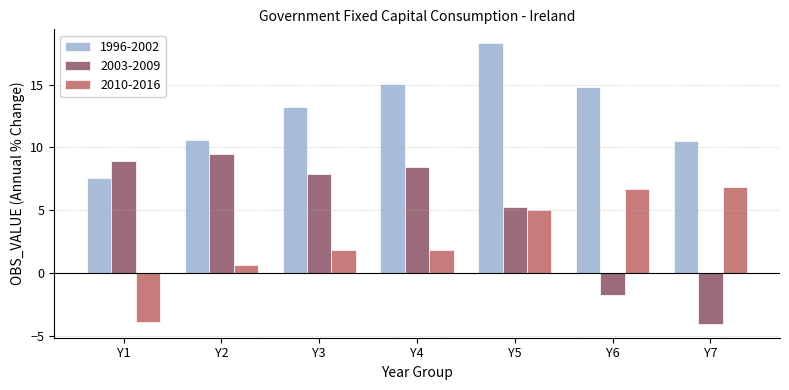

How many negative values does the 2003-2009 series have?

2